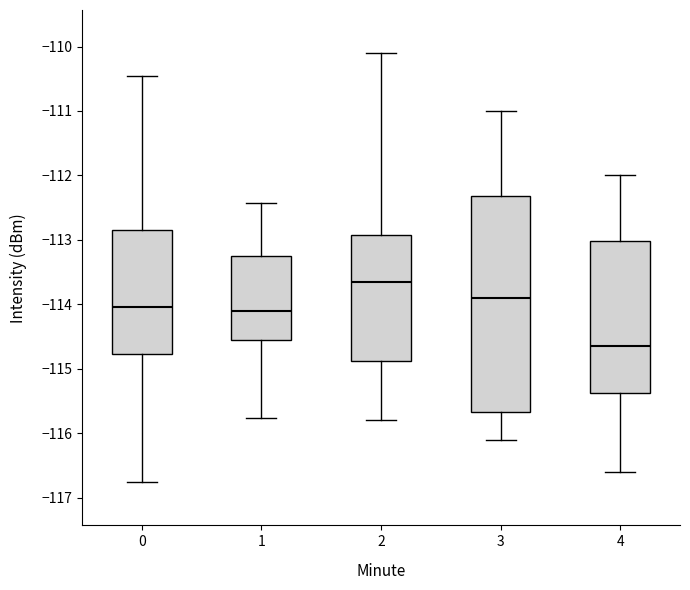

Where does the median line of the box at x = 2 sit on the y-axis? The values are not printed on the chart, so give them approximately, as read against the axis.

-113.6